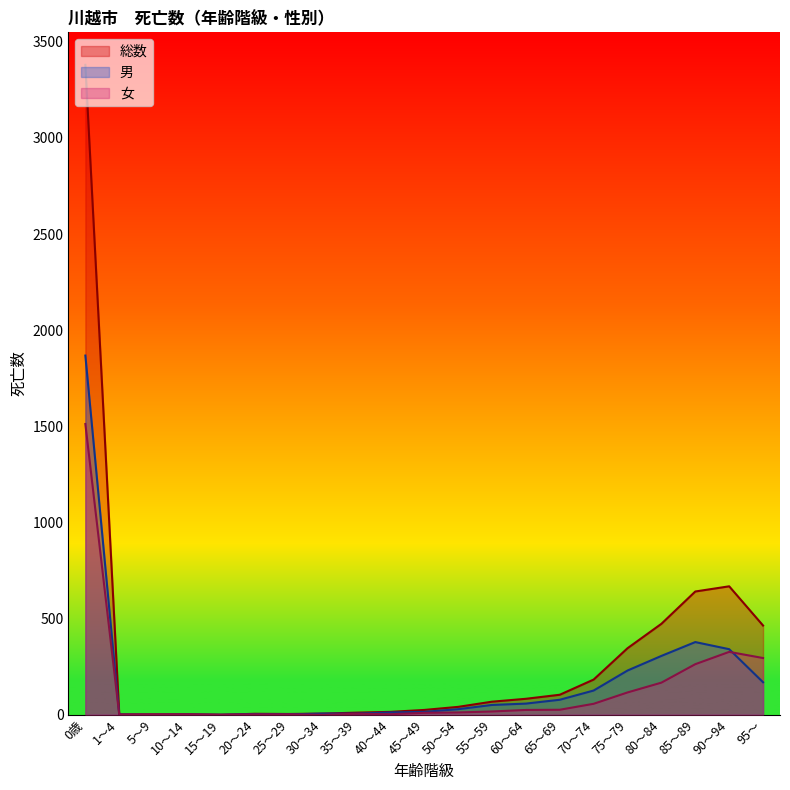

Count the number of data series in this chart.

3